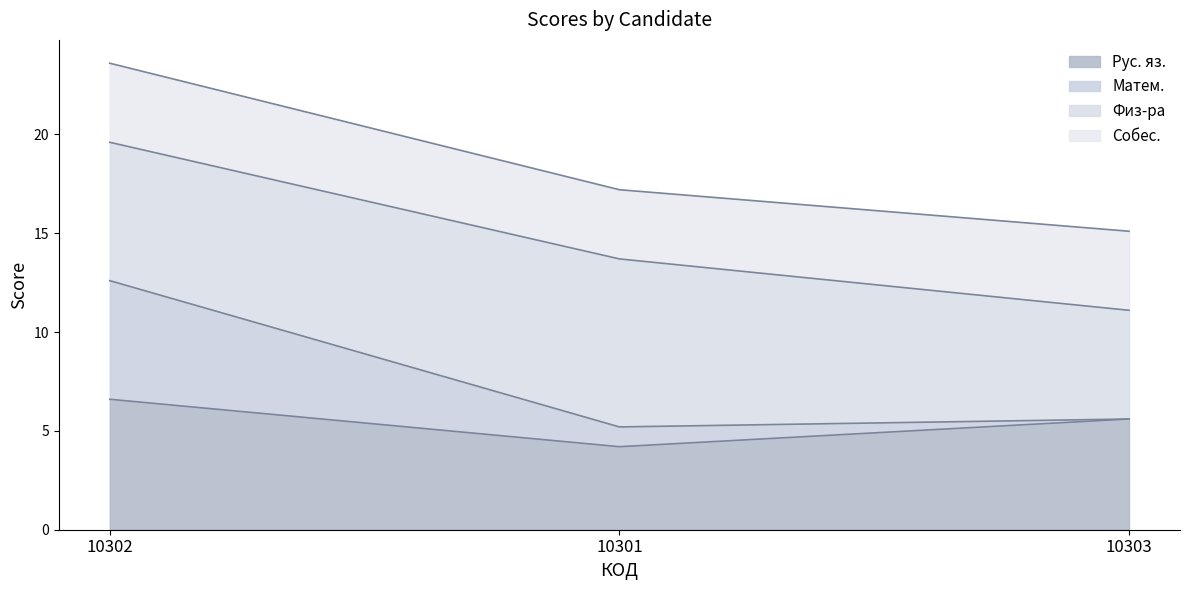

At which label does Рус. яз. reach its minimum?

10301